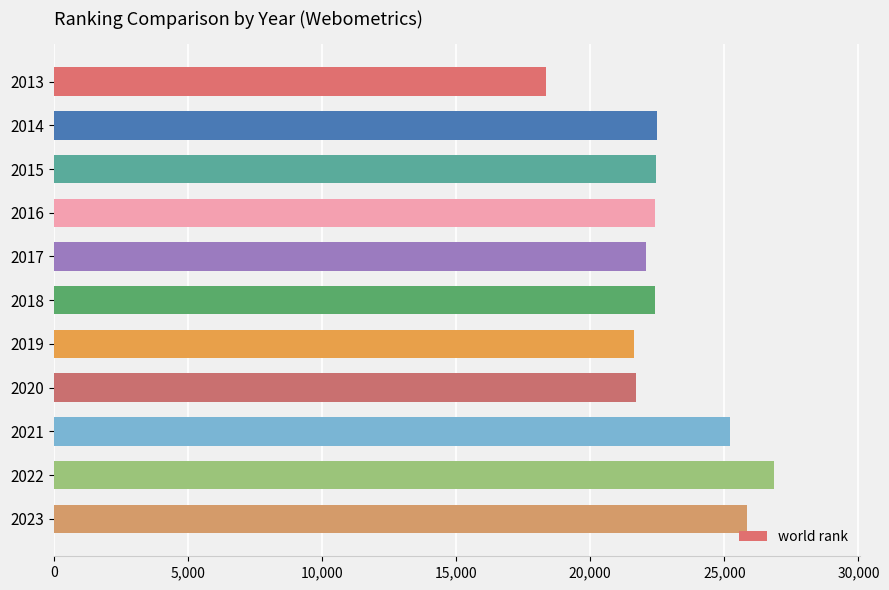

What is the smallest value displayed?

18356